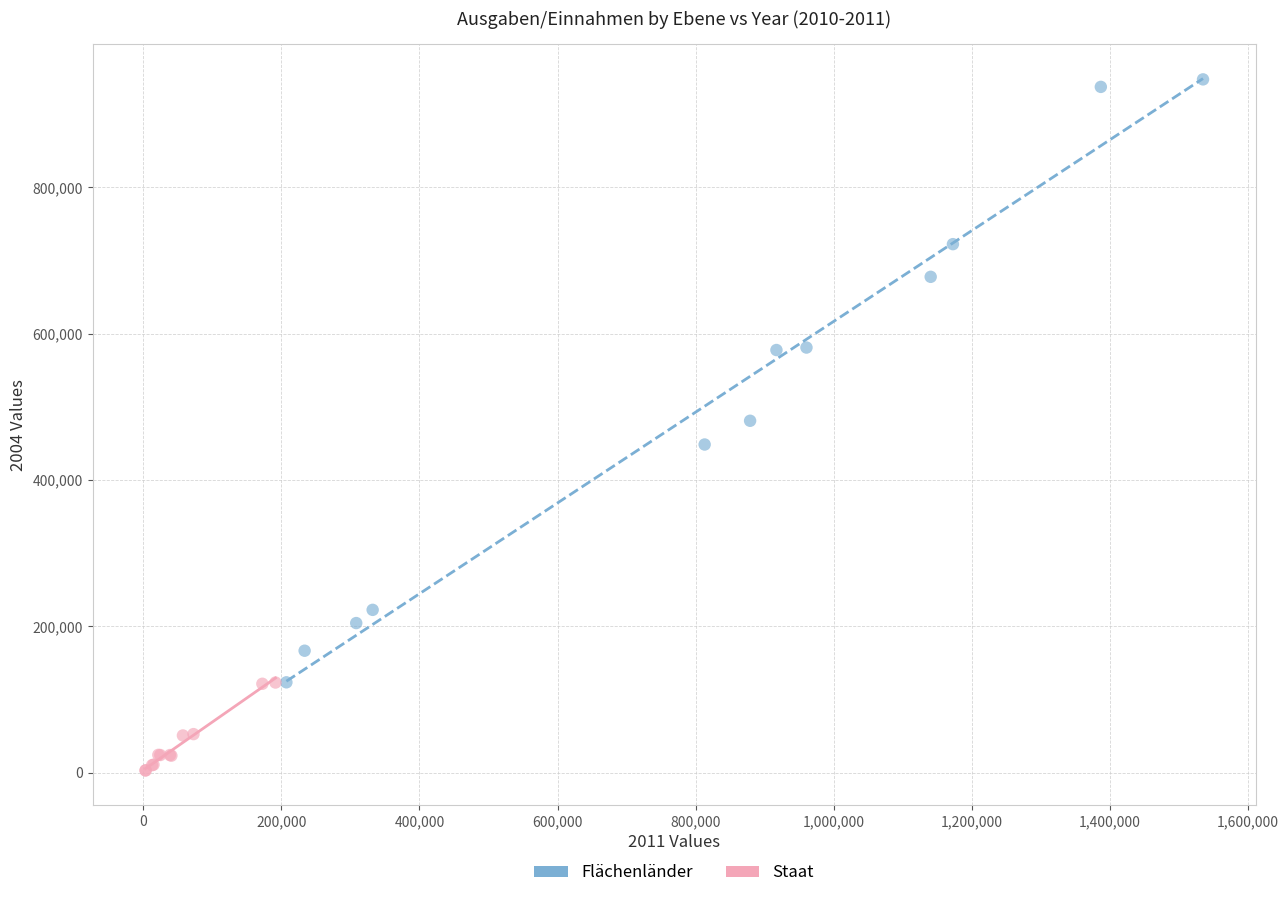

Which series reaches the maximum Y coordinate?

Flächenländer